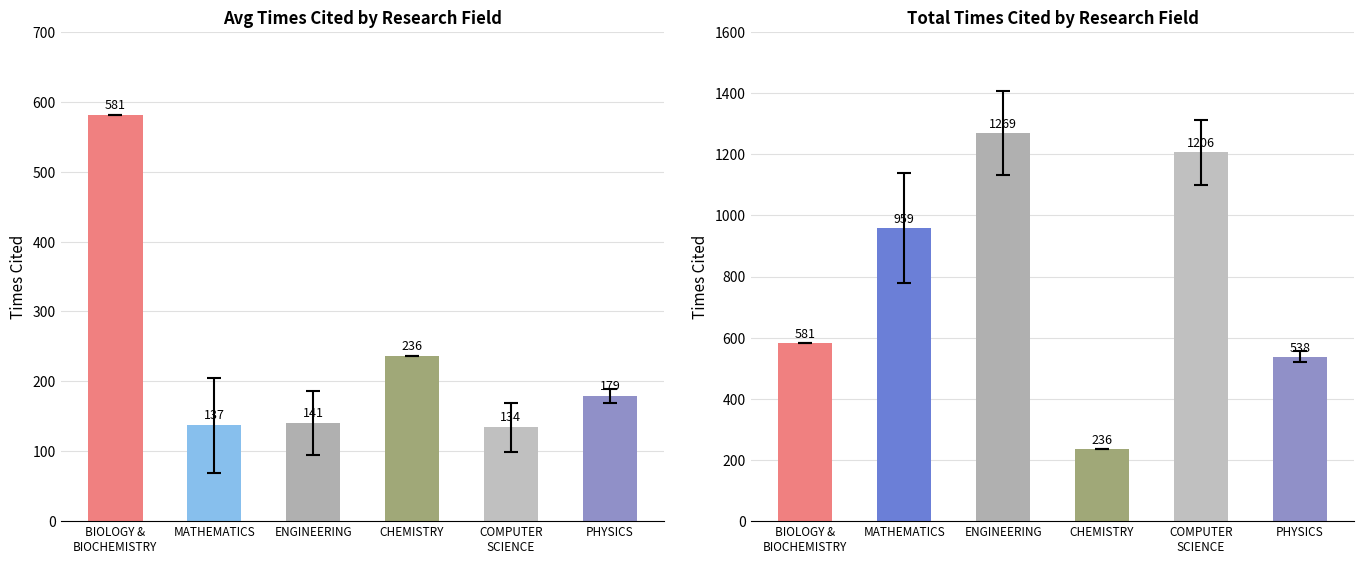

Which has a higher value, PHYSICS or ENGINEERING?

PHYSICS